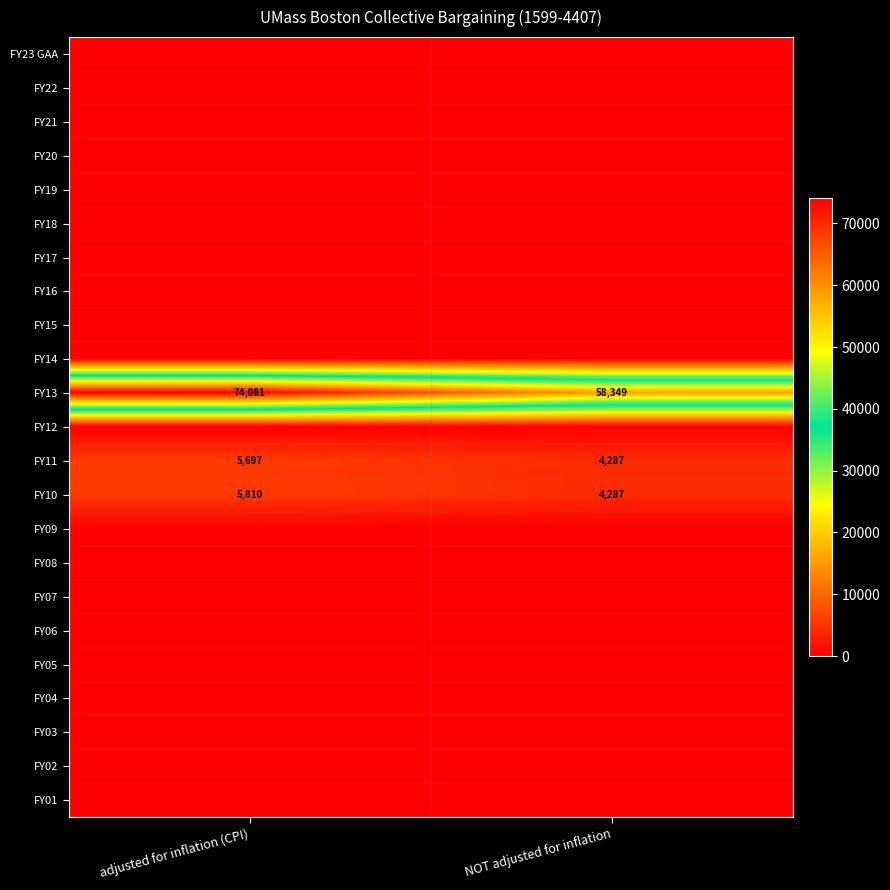

What is the sum of all FY13 values?

132430